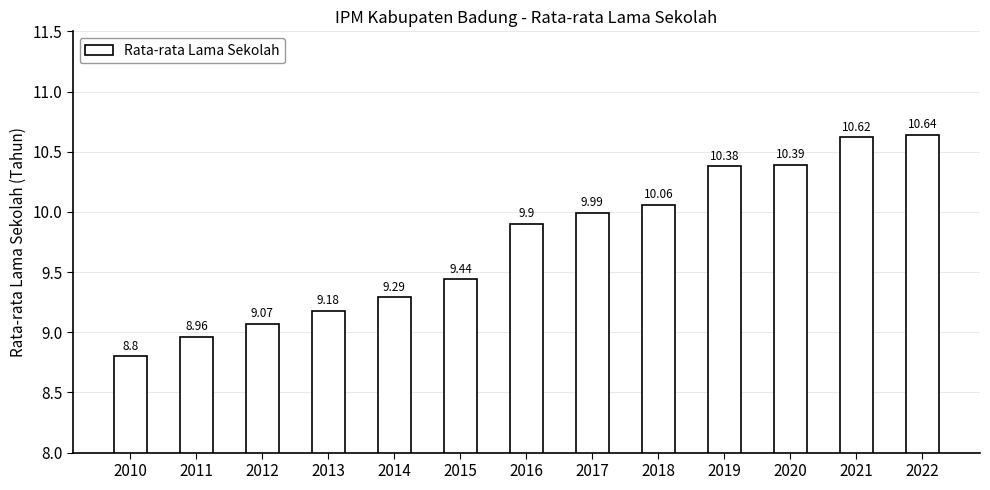

Does the chart contain any negative values?

No